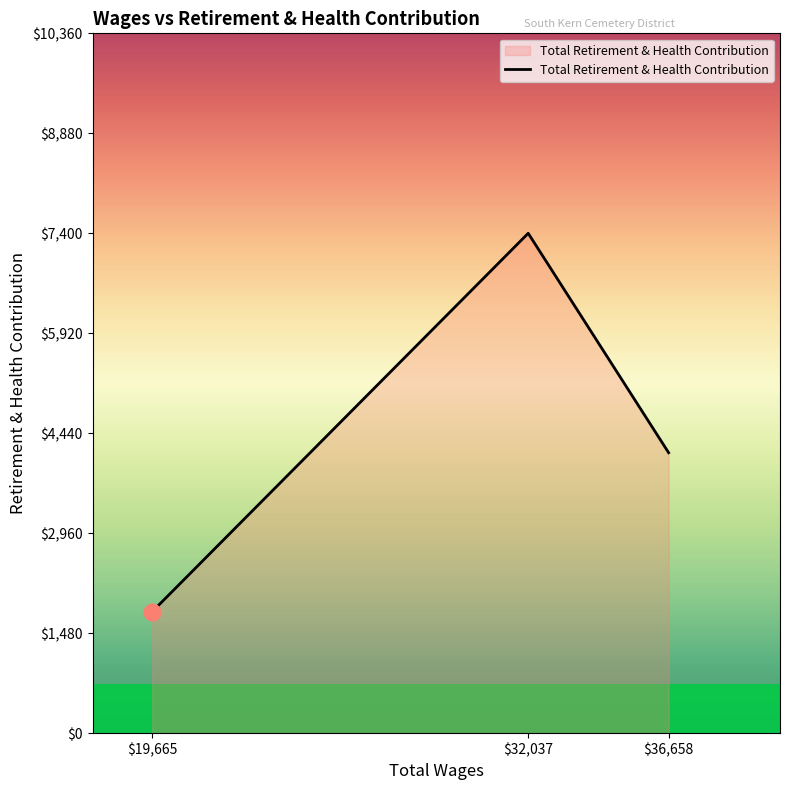

What is the difference between the maximum and minimum values?

5600